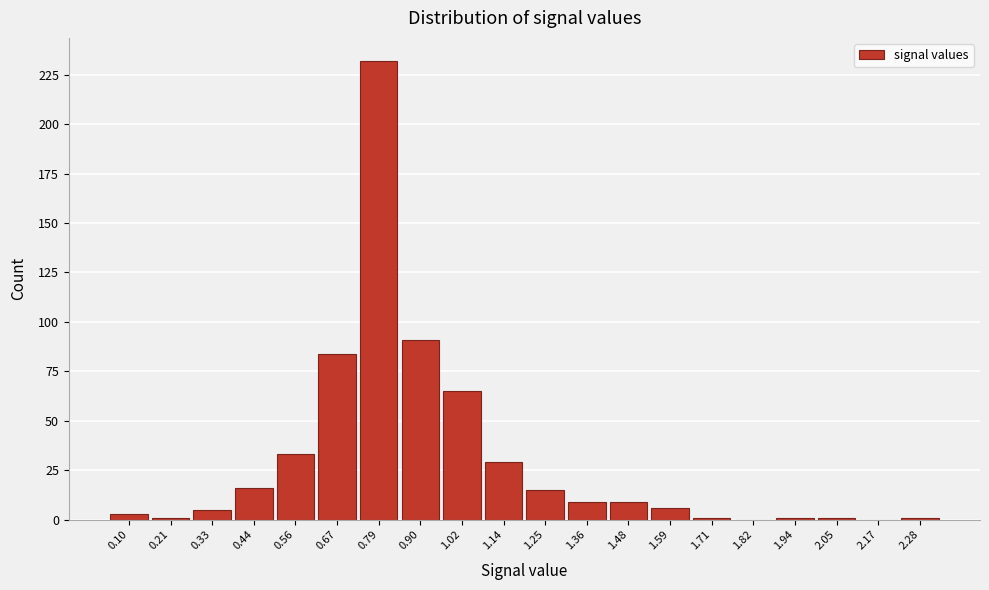

Reading right to left, transcribe all the data shown in this chart.

2.28=1	2.17=0	2.05=1	1.94=1	1.82=0	1.71=1	1.59=6	1.48=9	1.36=9	1.25=15	1.14=29	1.02=65	0.90=91	0.79=232	0.67=84	0.56=33	0.44=16	0.33=5	0.21=1	0.10=3